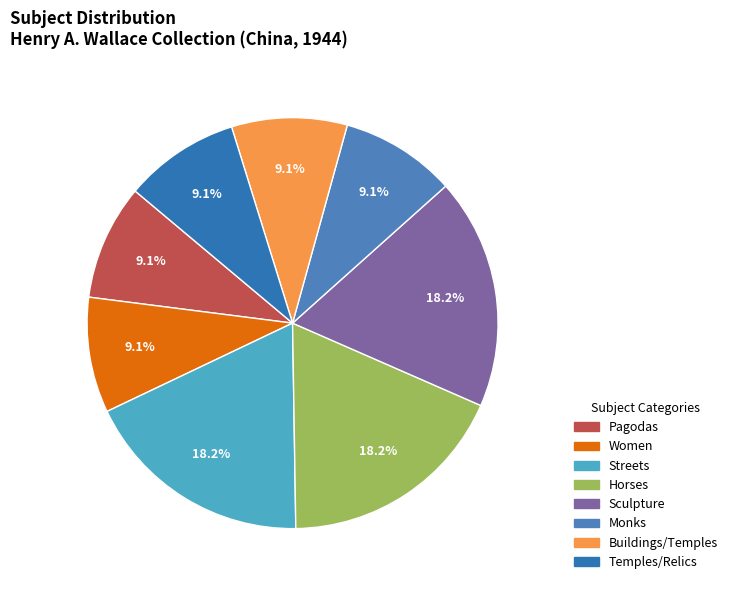

To the nearest percent, what portion does Buildings/Temples represent?

9%